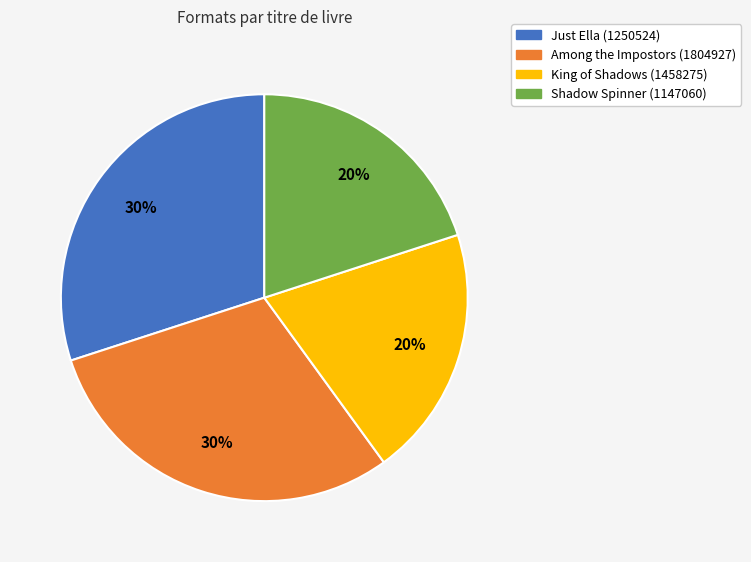

Is Just Ella (1250524) the majority of the pie?

No